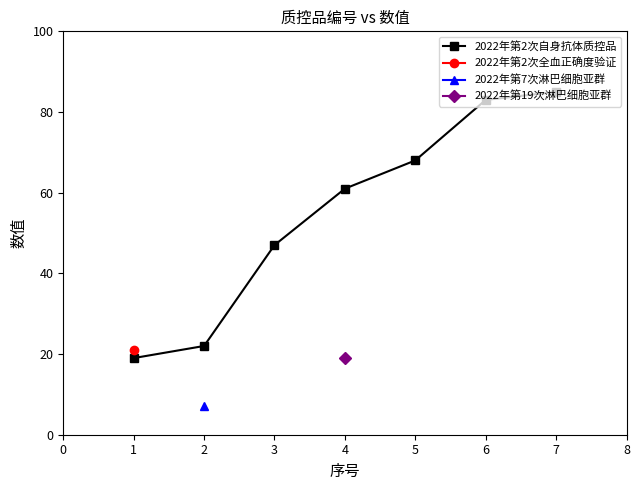

Where is 2022年第2次自身抗体质控品 nearest to the value 52?

3